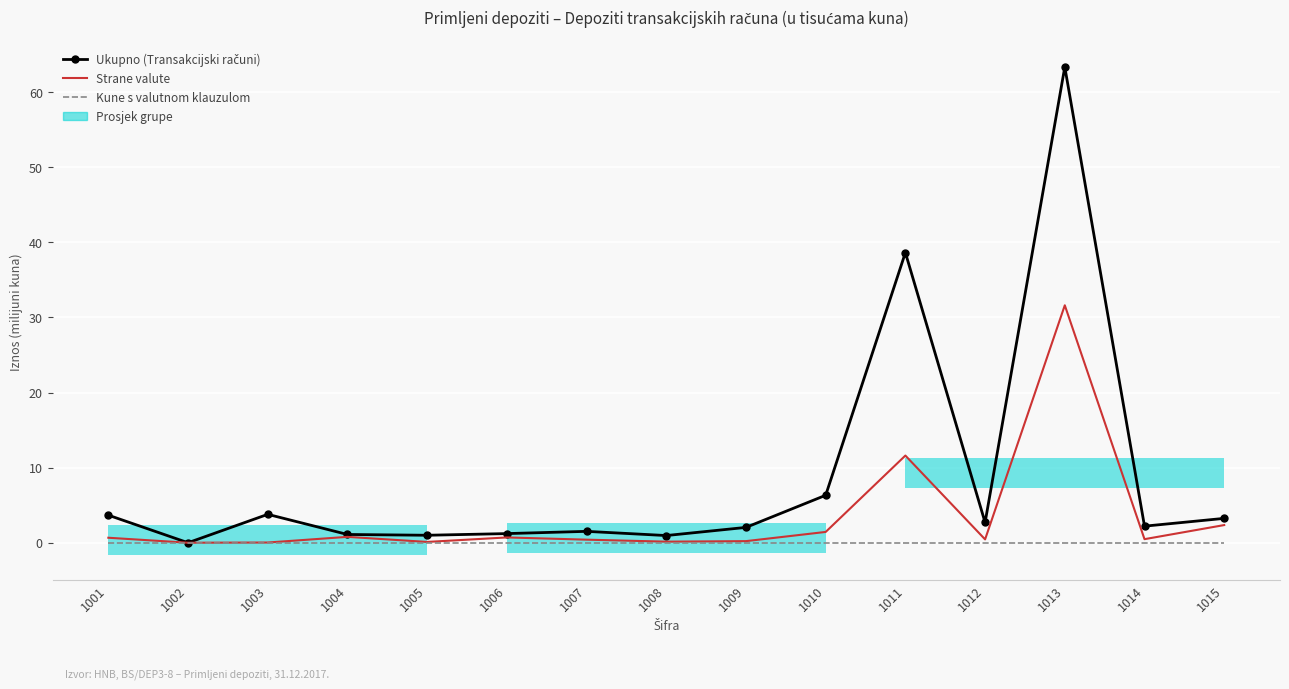

True or false: Ukupno (Transakcijski računi) and Strane valute intersect in this chart.

False